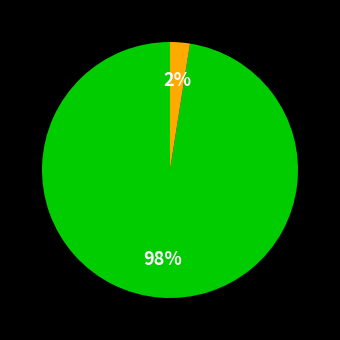

Does any single category account for the majority?

Yes